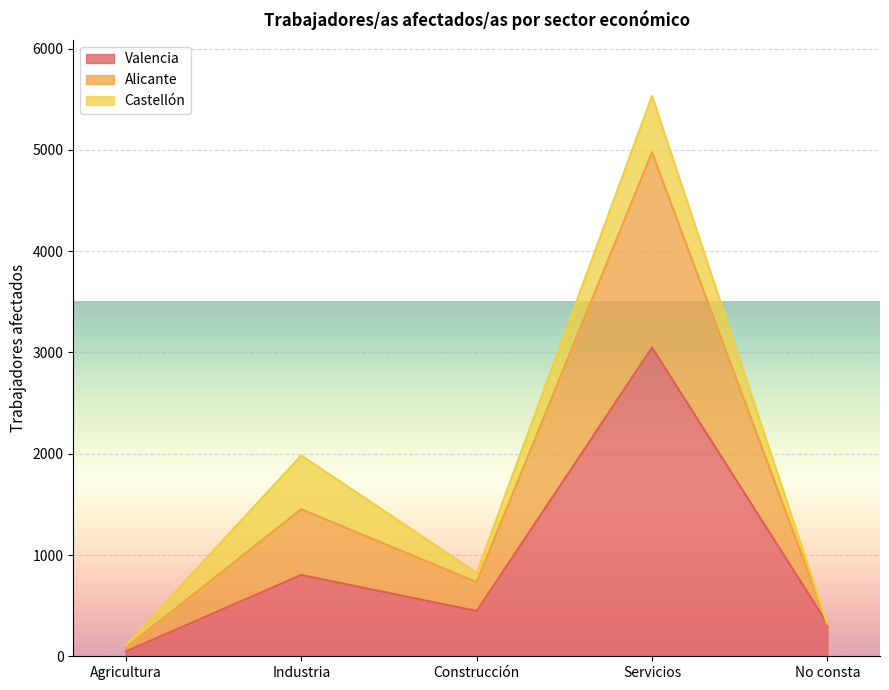

Reading right to left, what are the values for Valencia?

No consta=322	Servicios=3048	Construcción=447	Industria=803	Agricultura=48